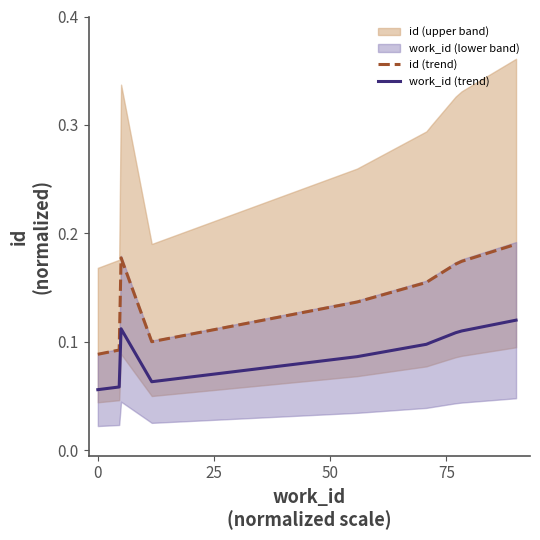

True or false: work_id (trend) and id (trend) cross at least once.

False